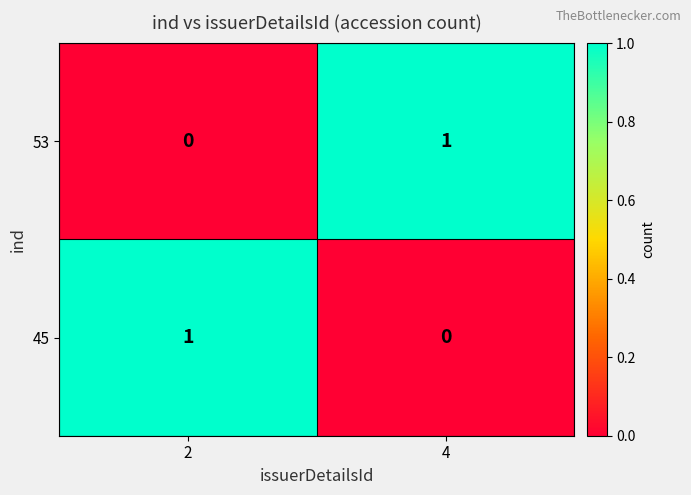

Rank the series at 4 from highest to lowest value.

53, 45